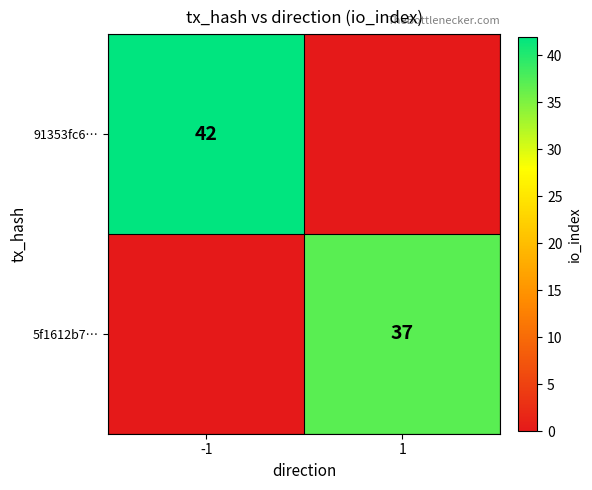

Is the value of 5f1612b7… at 1 greater than the value of 91353fc6… at -1?

No